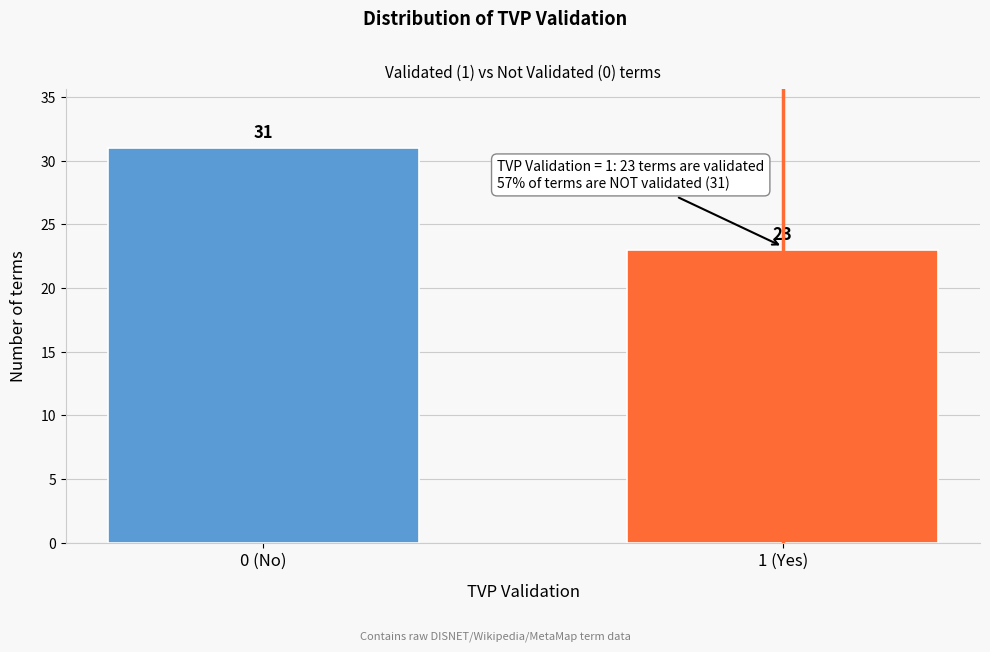

Reading left to right, what are all the values shown in this chart?

31	23